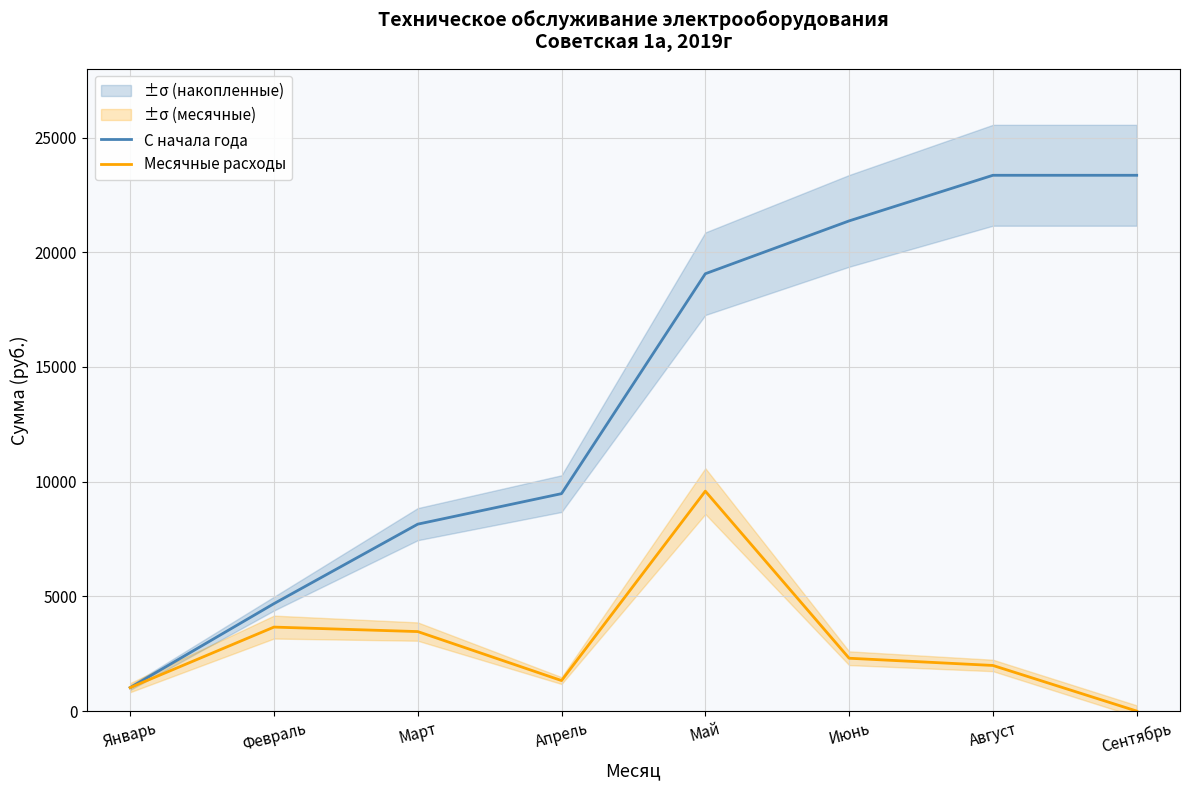

How many lines are shown in the chart?

2